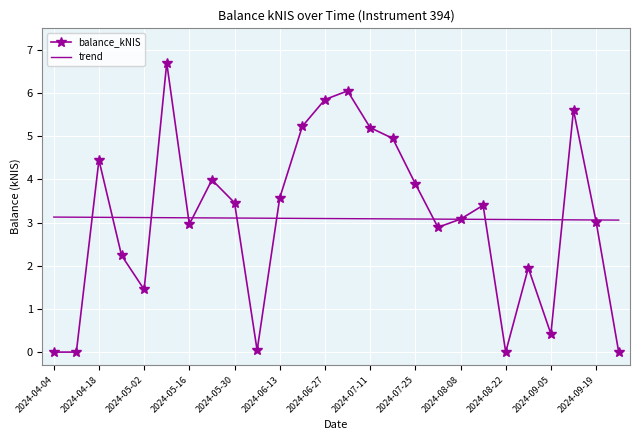

Which series has the largest range (max minus min)?

balance_kNIS